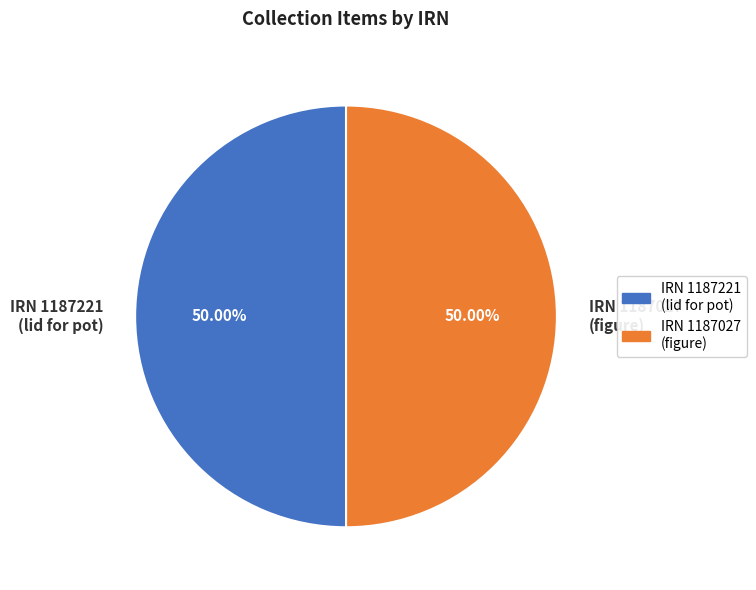

How many segments does this pie chart have?

2